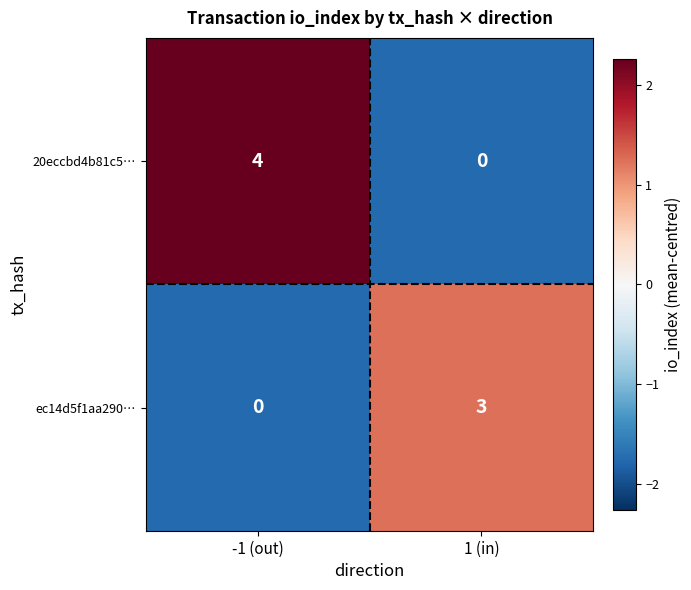

List the series in order of their peak value, lowest first.

ec14d5f1aa290…, 20eccbd4b81c5…